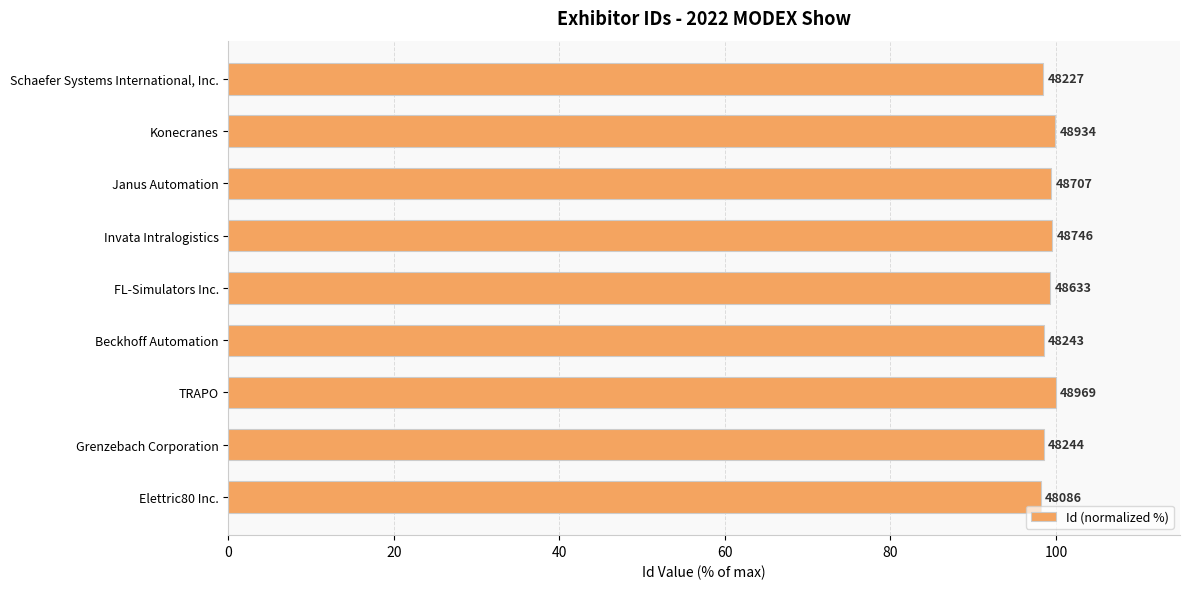

How many bars are there in total?

9